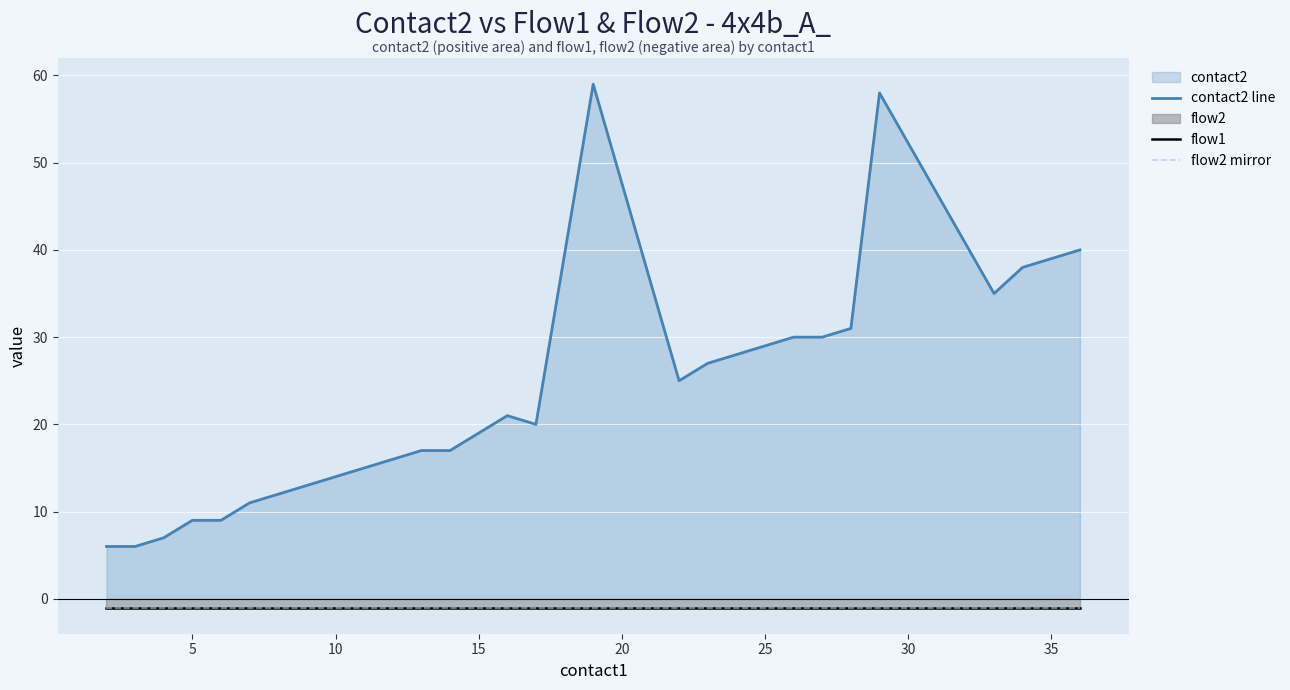

What is the sum of all flow2 mirror values?

-29